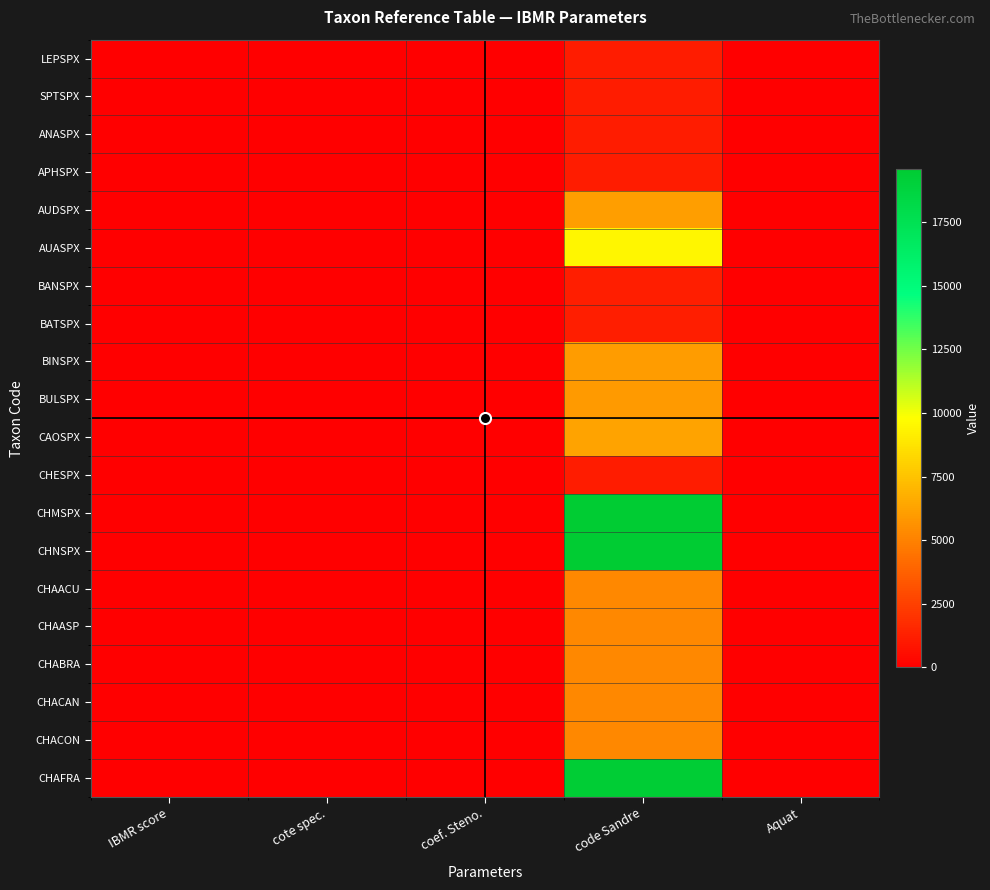

Which has a higher value, IBMR score or cote spec.?

IBMR score